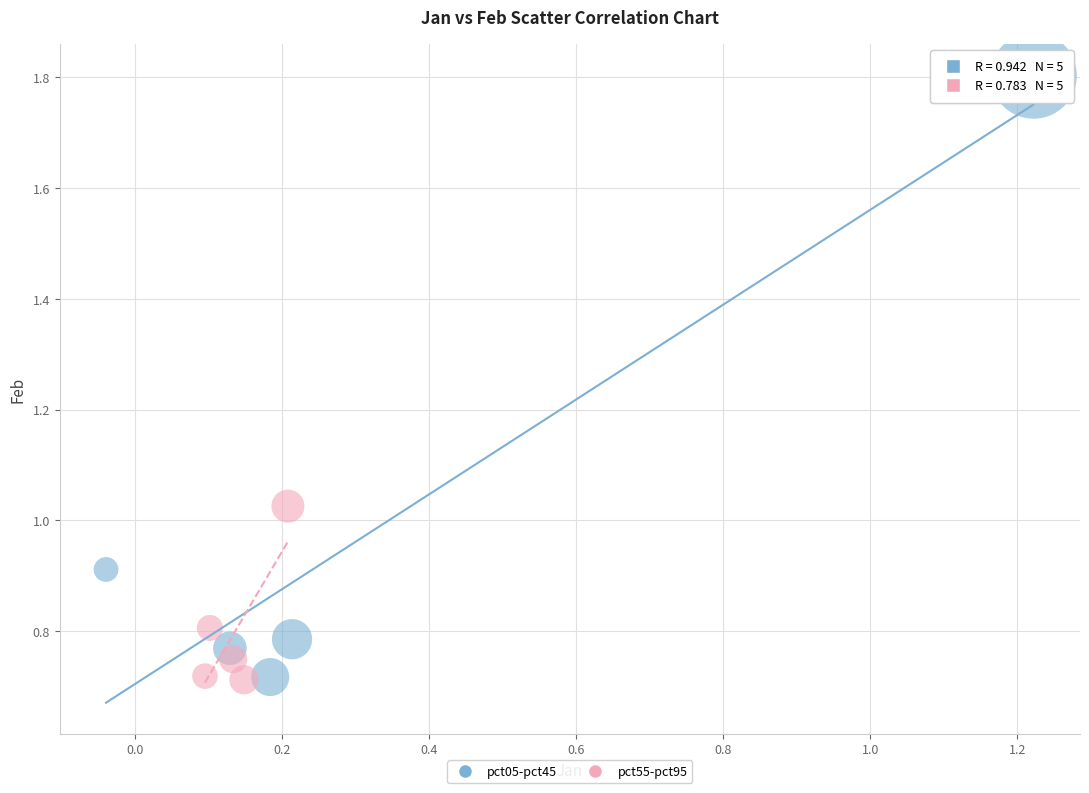

Which series has the largest Y range (max minus min)?

pct05-pct45